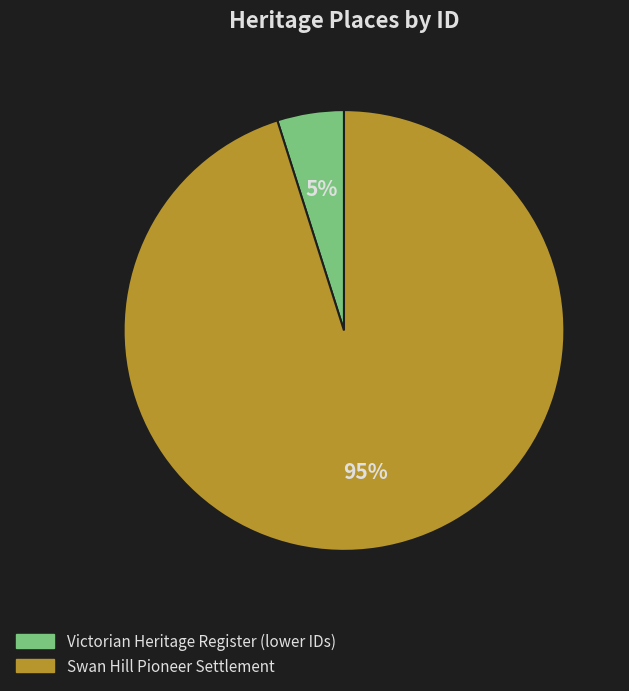

To the nearest percent, what is the difference between the largest and smallest slice percentages?

90%